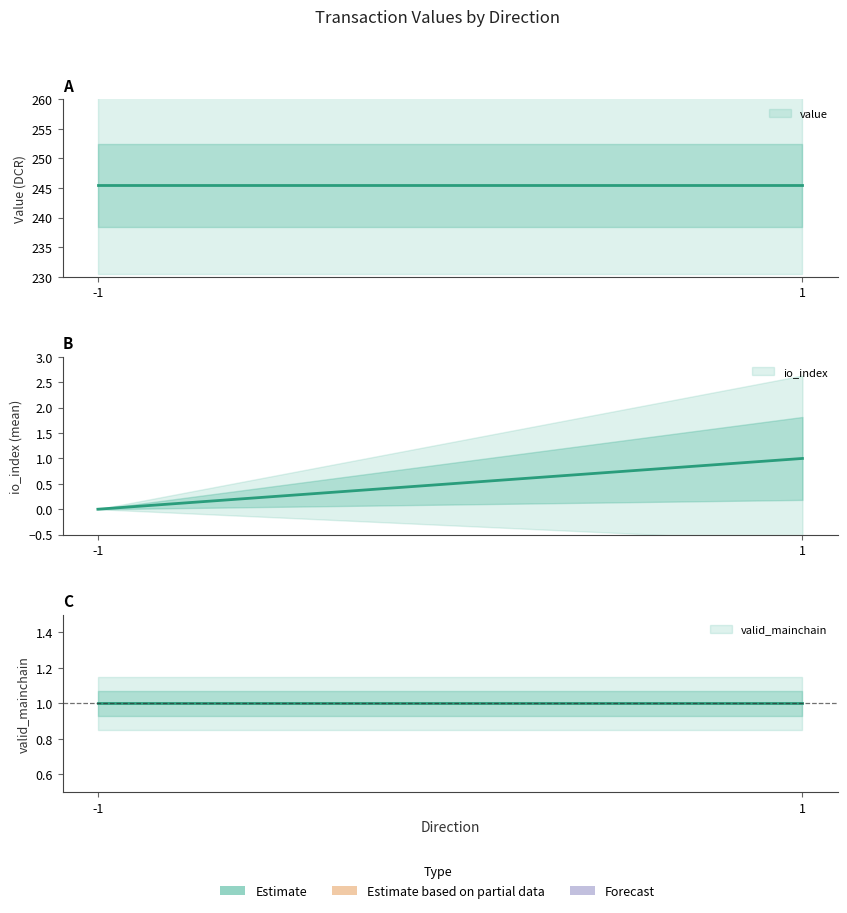

What are all the series names shown in the legend?

io_index, value, valid_mainchain